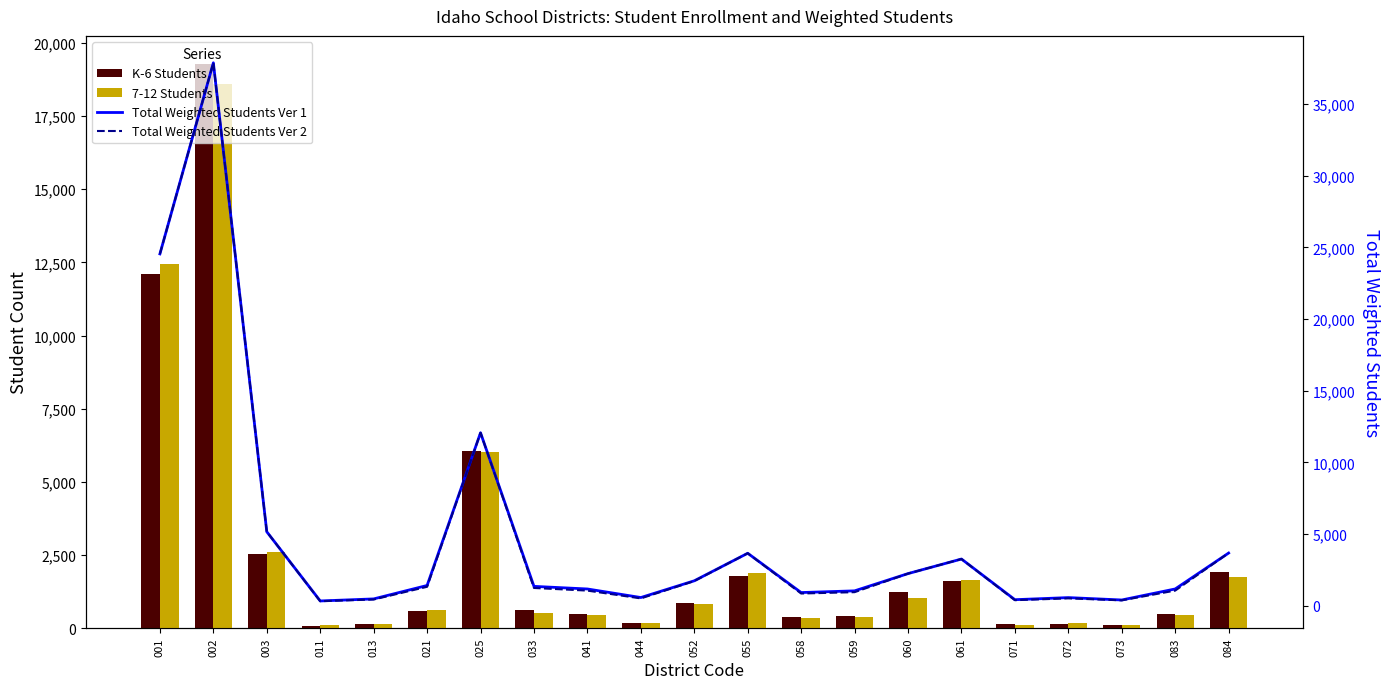

The value of Total Weighted Students Ver 2 at 013 is 433.4. True or false?

True